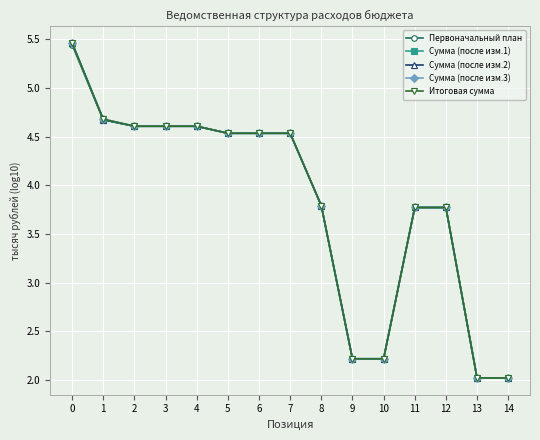

Which series has the largest range (max minus min)?

Итоговая сумма